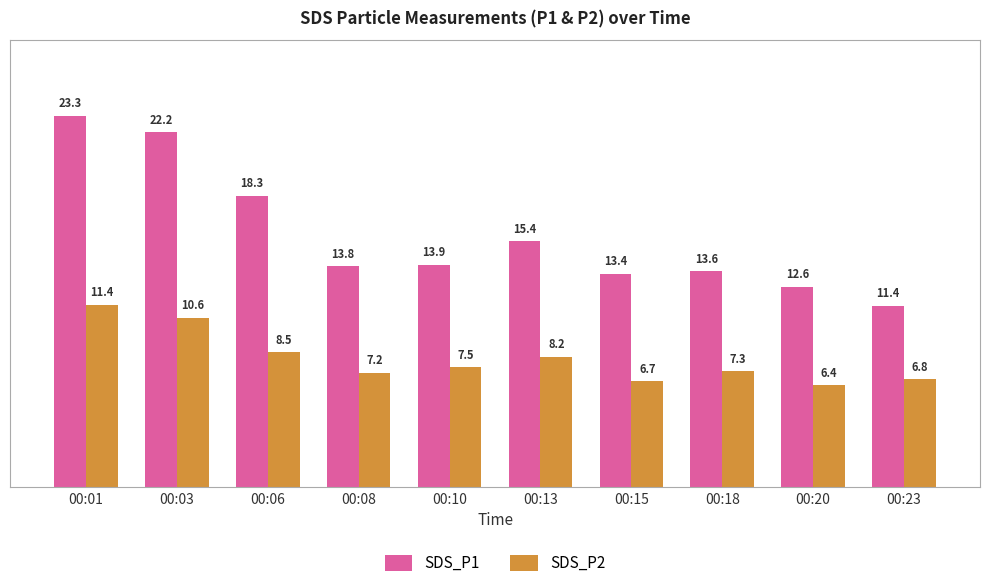

How many data points in SDS_P1 are less than 13?

2